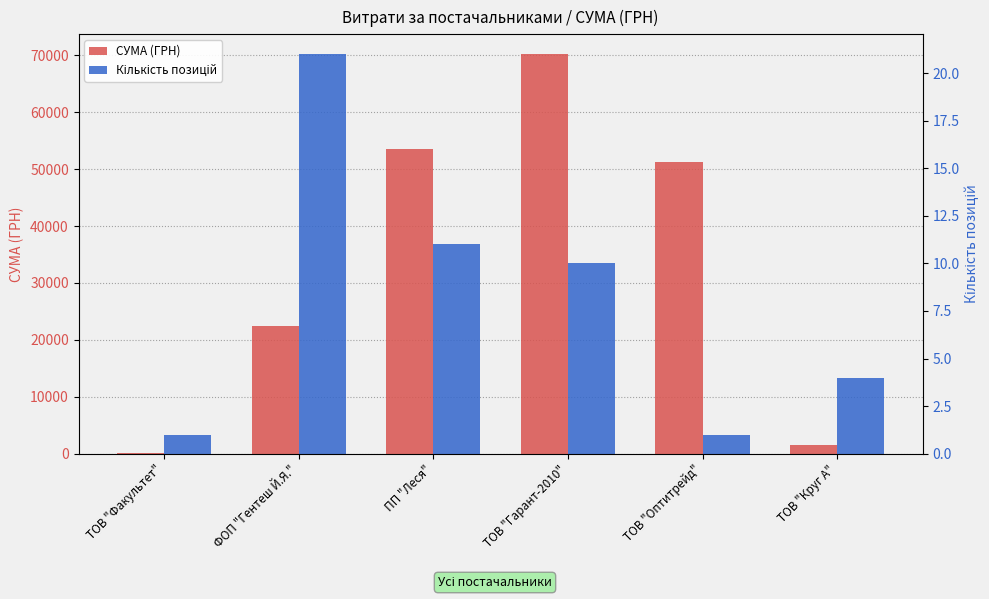

What is the difference between the second highest and second lowest values in the Кількість позицій series?

10.0